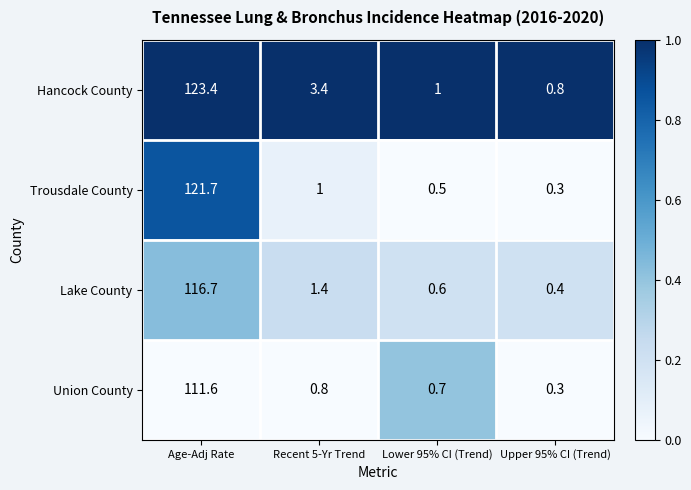

At which label is Lake County closest to 58?

Recent 5-Yr Trend